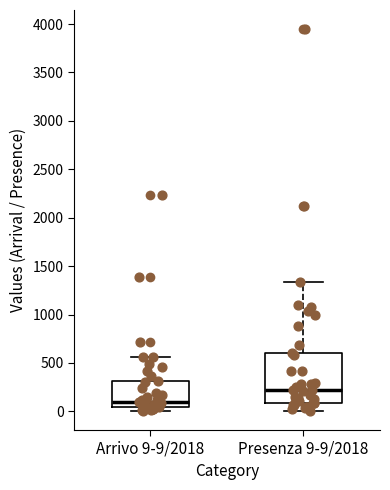

Reading left to right, read every box against the y-axis: the position of its median line, the range the box covers, and the ends of its whiskers. The values are not printed on the chart, so give them approximately, as read against the axis.

Arrivo 9-9/2018: median 100, box 50 to 300, whiskers 0 to 550
Presenza 9-9/2018: median 200, box 100 to 600, whiskers 0 to 1350